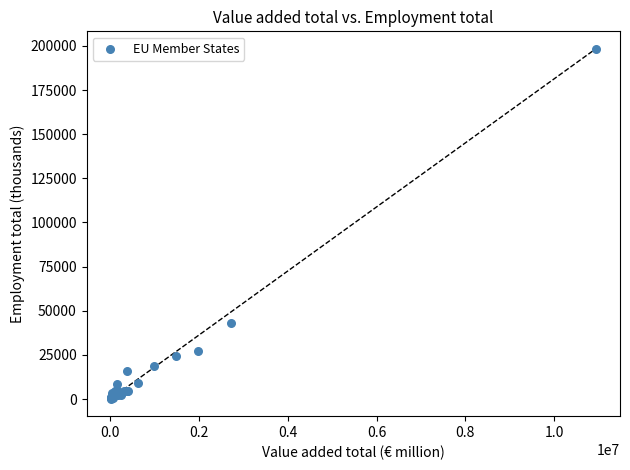

What Y value in the scatter plot is closest to 99259?

43122.0